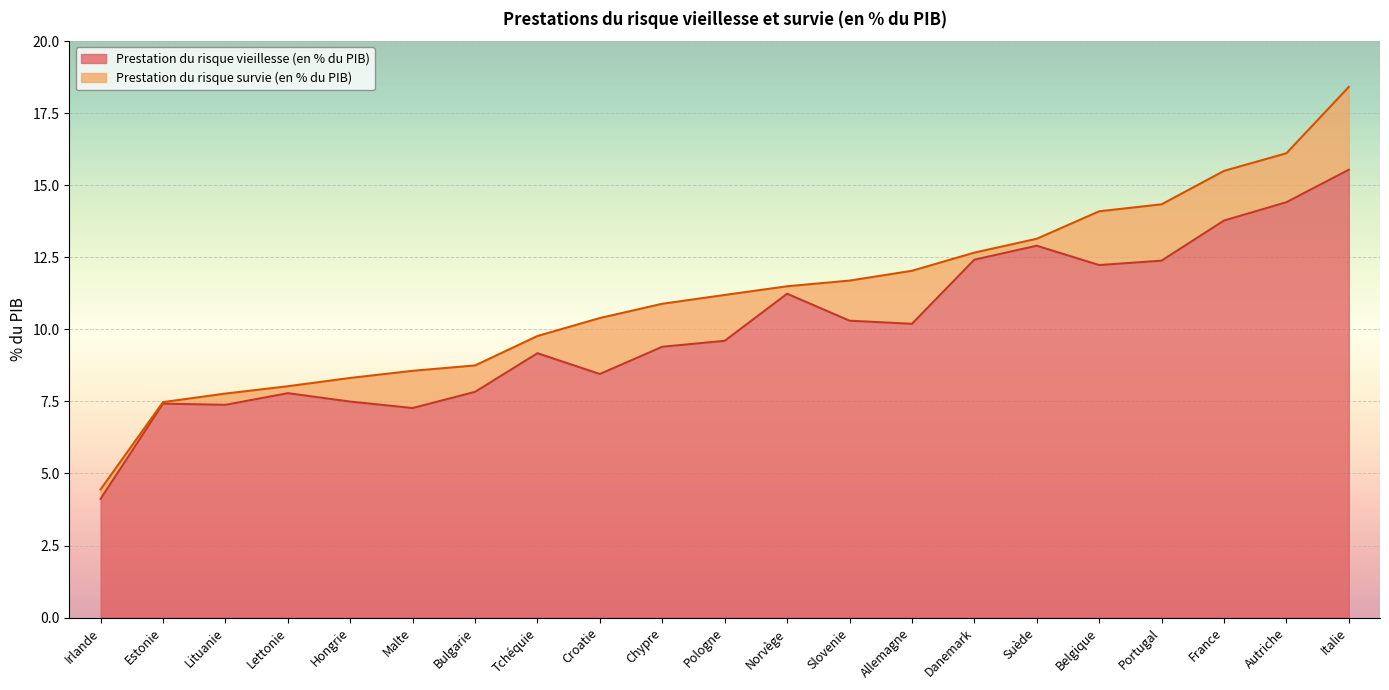

How many data points are above 9?

13